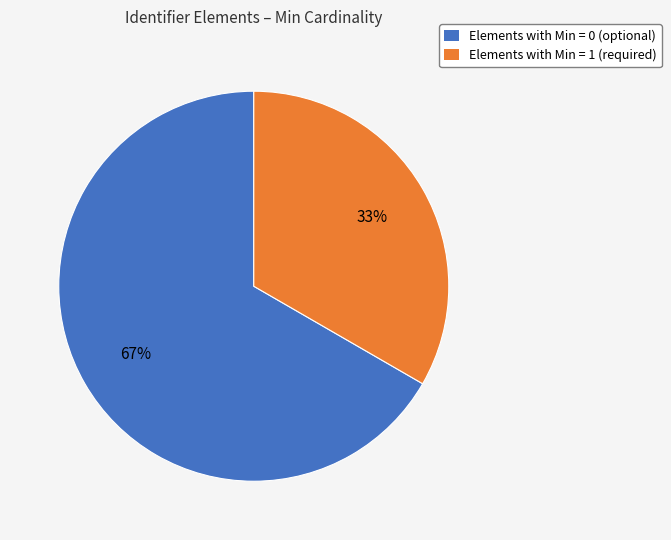

Do Elements with Min = 0 (optional) and Elements with Min = 1 (required) together represent more than half of the pie?

Yes